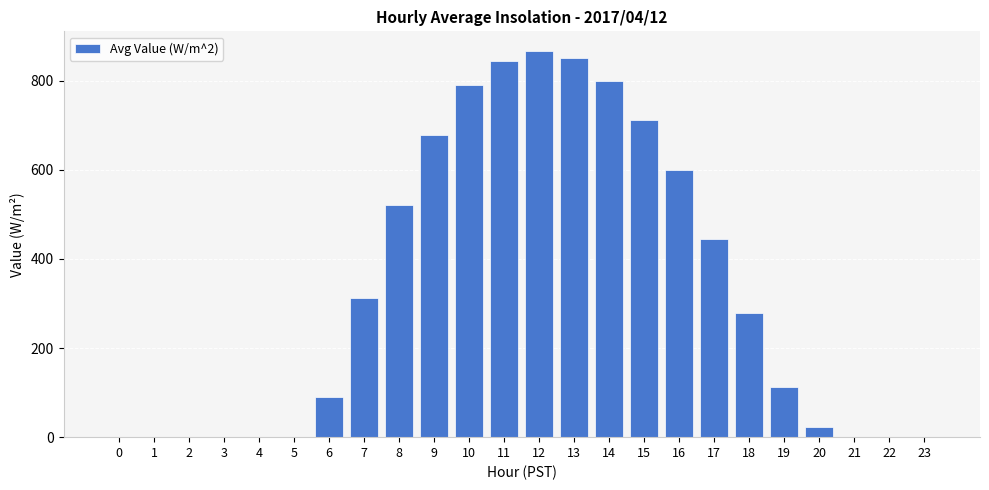

What is the maximum value shown in the chart?

867.5